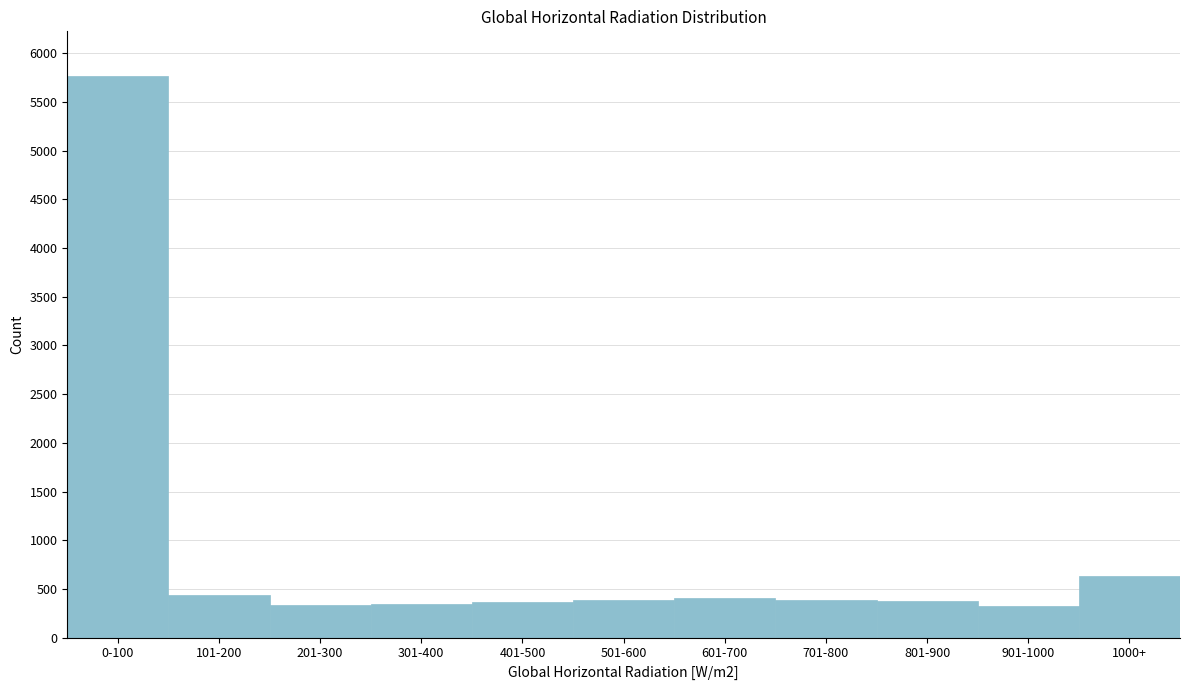

What is the minimum value shown in the chart?

324